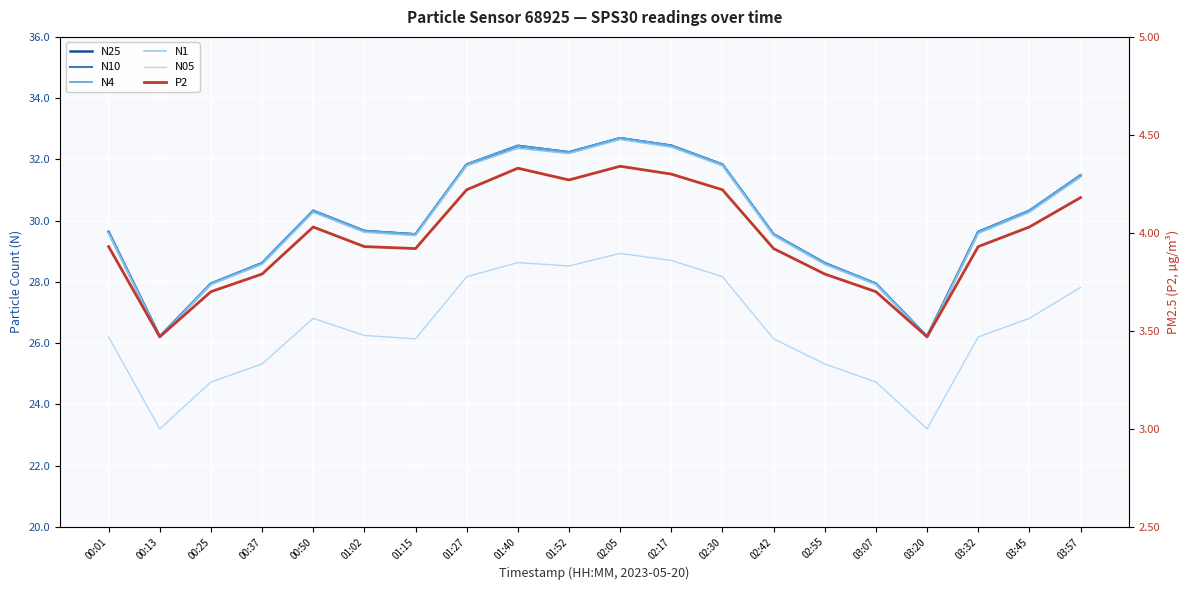

True or false: N1 and N4 intersect in this chart.

False